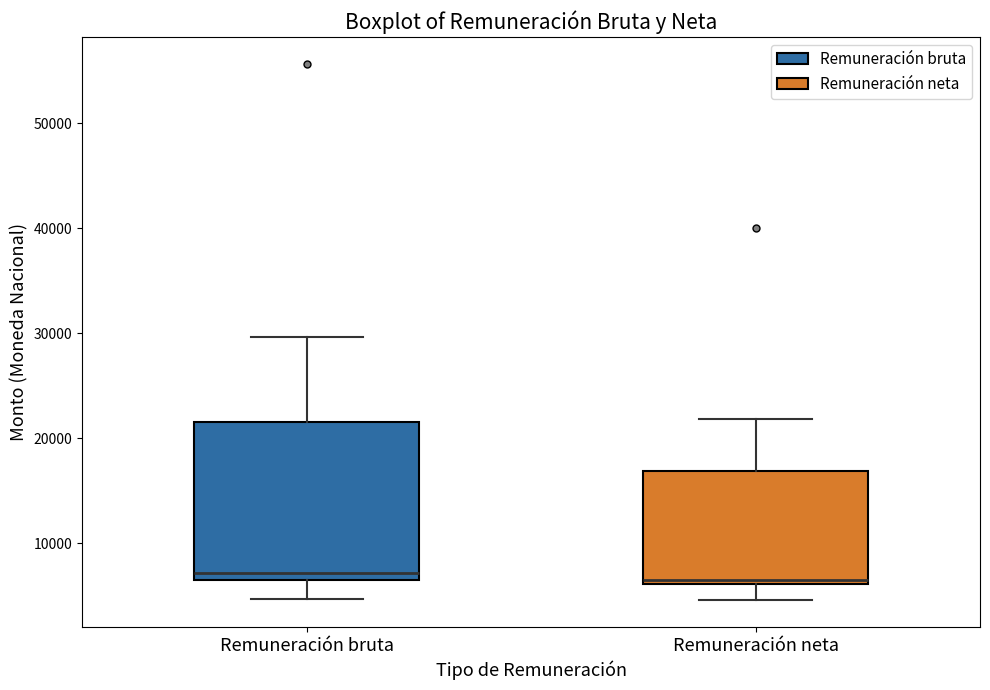

Reading left to right, read every box against the y-axis: the position of its median line, the range the box covers, and the ends of its whiskers. The values are not printed on the chart, so give them approximately, as read against the axis.

Remuneración bruta: median 7000 (just above the box's lower edge), box 7000 to 22000, whiskers 5000 to 30000
Remuneración neta: median 6000 (just above the box's lower edge), box 6000 to 17000, whiskers 5000 to 22000